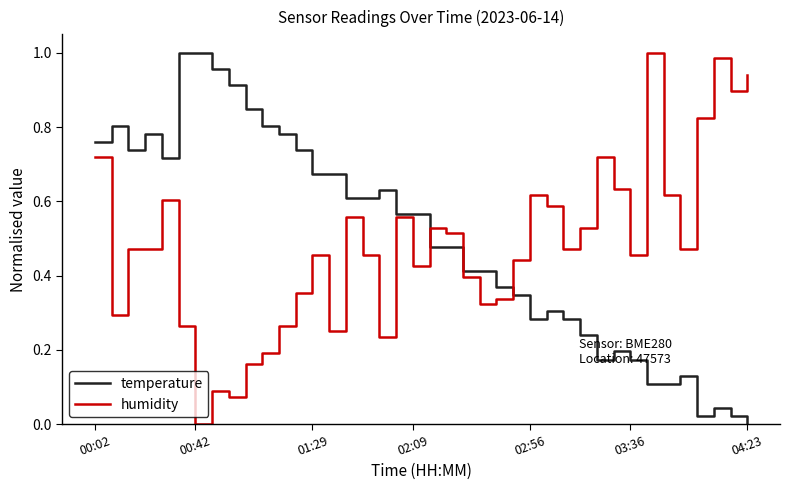

What is the difference between the maximum and minimum values in the humidity series?

1.0